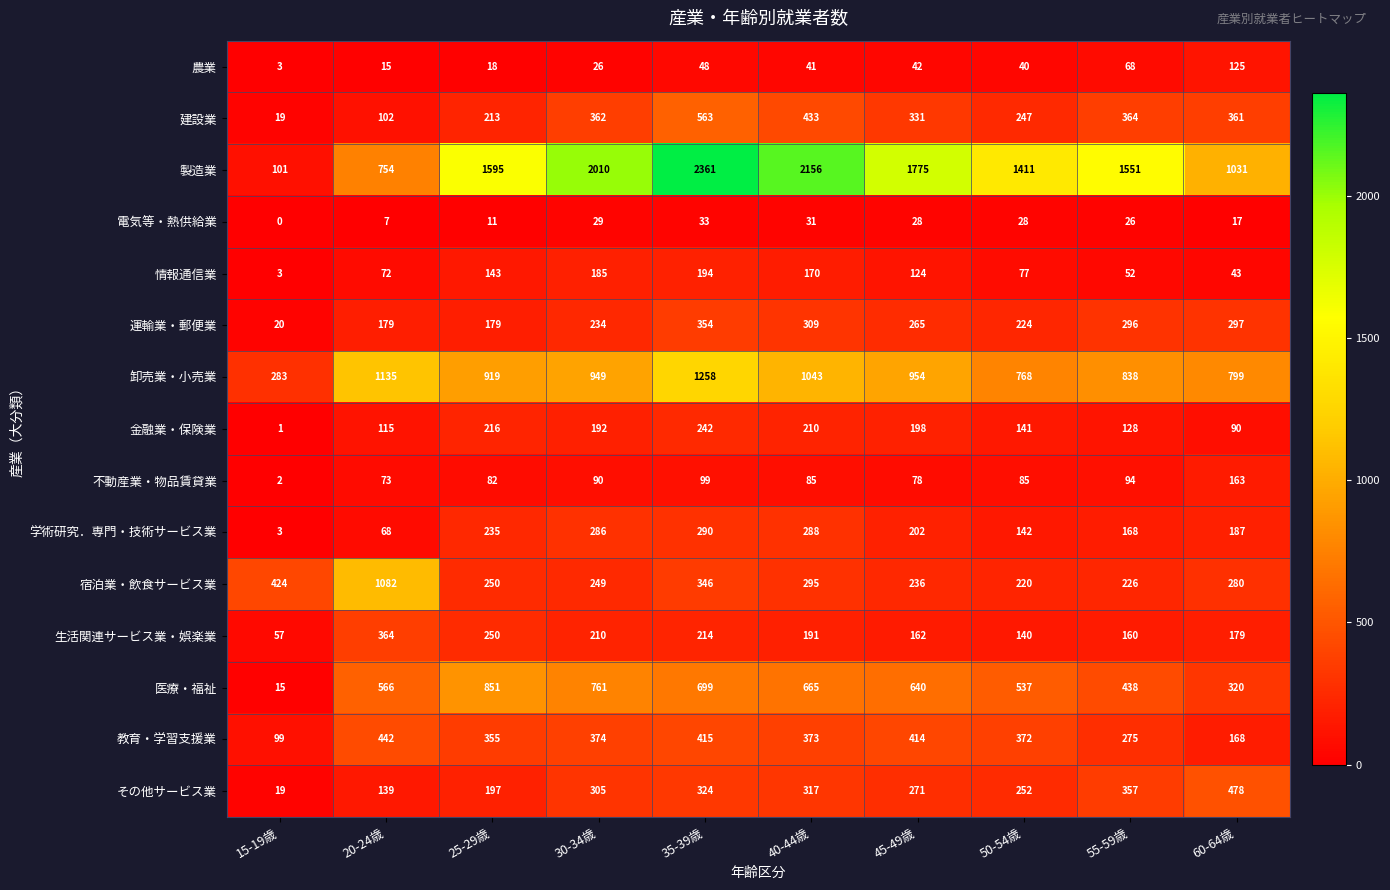

Where does the 宿泊業・飲食サービス業 series first go above 280?

15-19歳